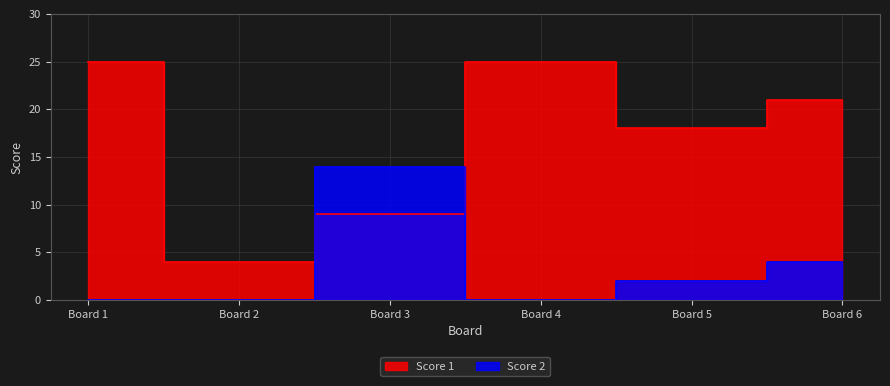

How many lines are shown in the chart?

2